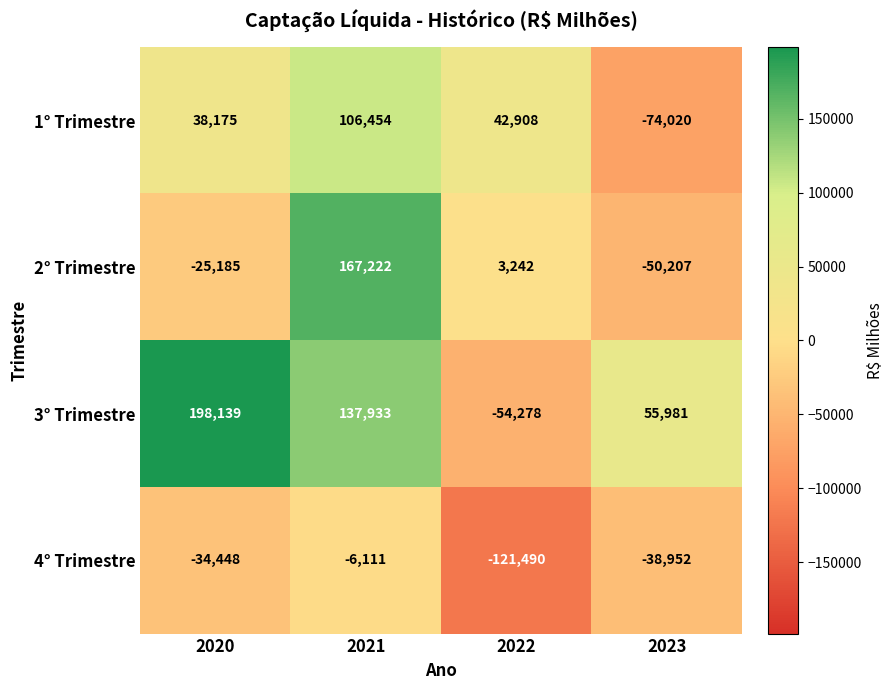

The 2° Trimestre series shows 167222 at 2021. True or false?

True